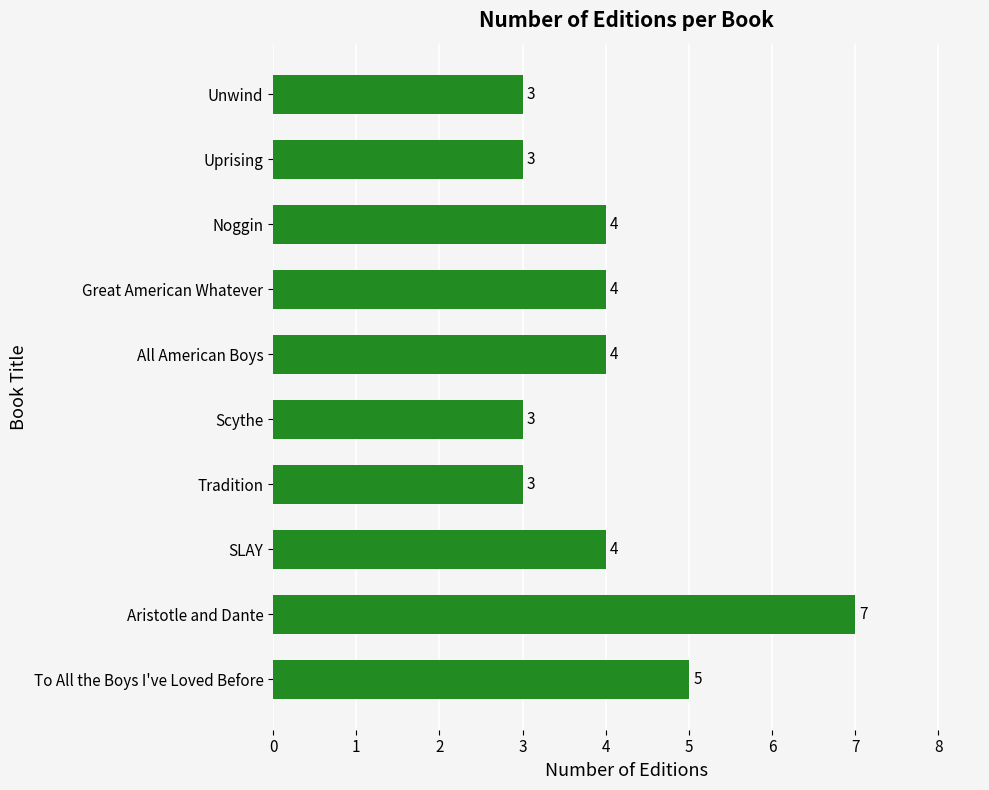

What is the sum of all values?

40